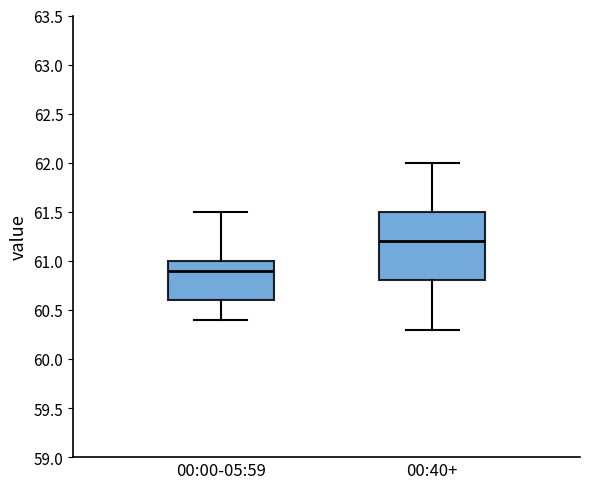

Where does the upper whisker of the box for 00:40+ end on the y-axis? The values are not printed on the chart, so give them approximately, as read against the axis.

62.0